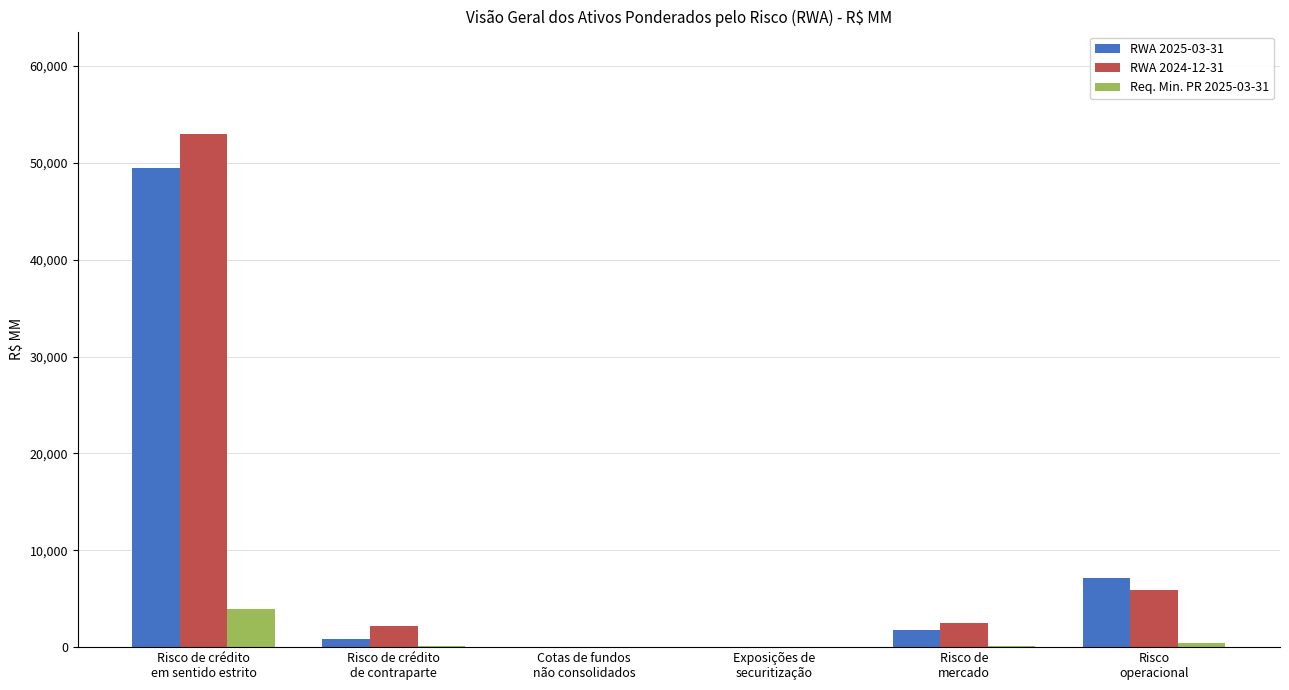

What is the sum of the RWA 2025-03-31 values at Risco
operacional and Risco de crédito
em sentido estrito?

56616.0